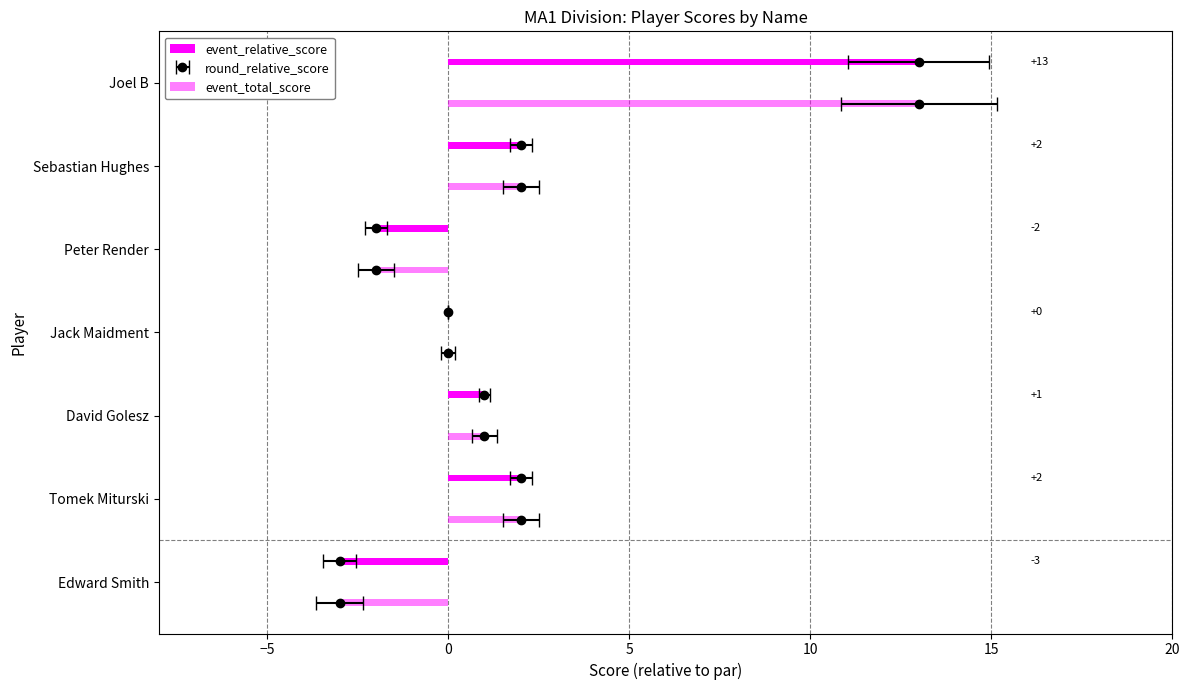

Reading left to right, transcribe all the data shown in this chart.

event_relative_score: -3	2	1	0	-2	2	13
event_total_score: -3	2	1	0	-2	2	13